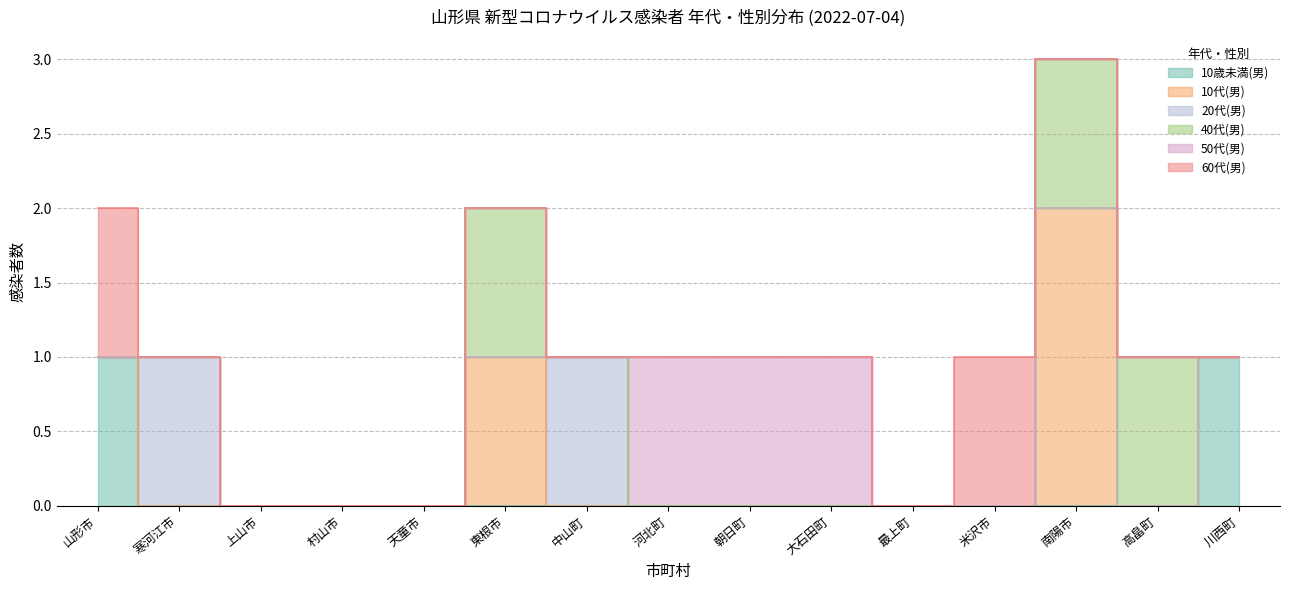

True or false: 50代(男) has a value of 0 at 上山市.

True